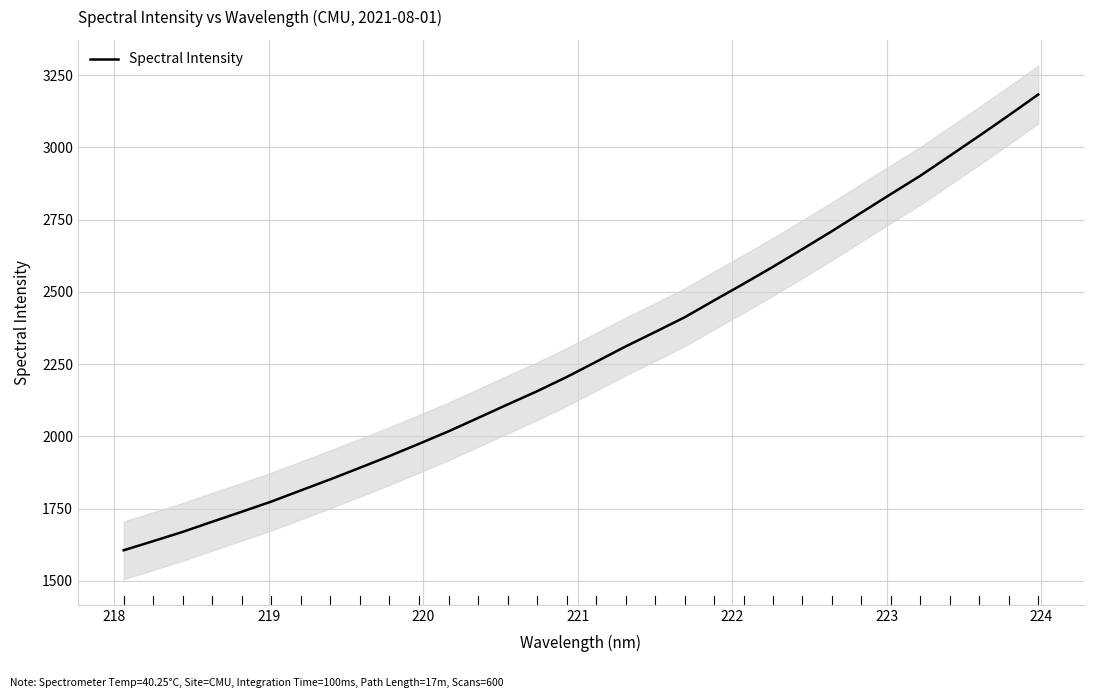

Reading left to right, extract all data points from this chart.

1605.8	1637.2	1669.3	1704.5	1739.0	1774.2	1812.8	1851.3	1891.2	1931.7	1974.1	2017.2	2063.4	2110.1	2156.0	2205.0	2257.7	2310.9	2360.9	2411.8	2470.1	2527.7	2586.7	2648.0	2710.1	2774.3	2838.5	2901.9	2970.8	3040.1	3110.8	3183.1